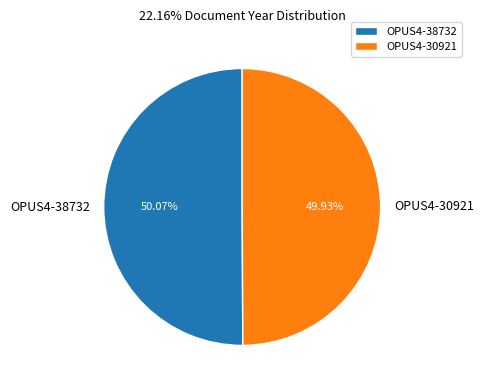

Approximately how many times larger is the value at OPUS4-38732 compared to OPUS4-30921?

1.0